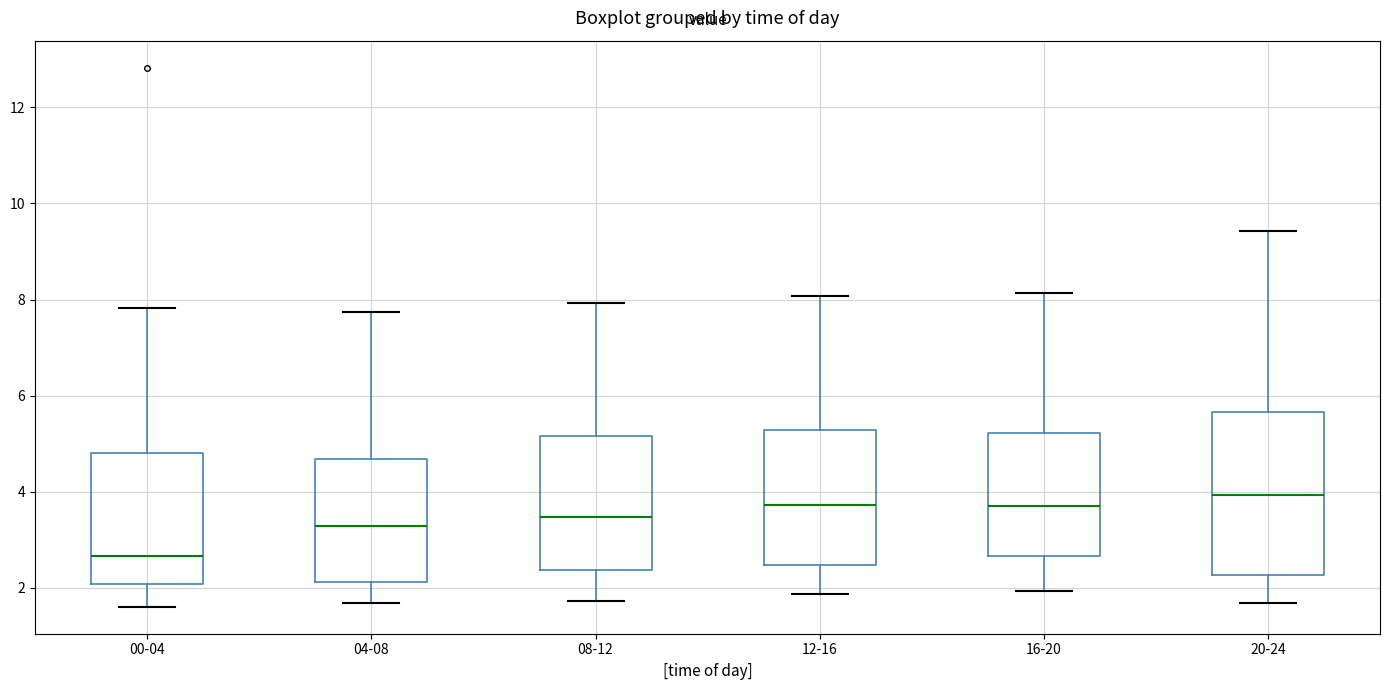

Which box is the tallest, from its lower edge to its upper edge?

20-24